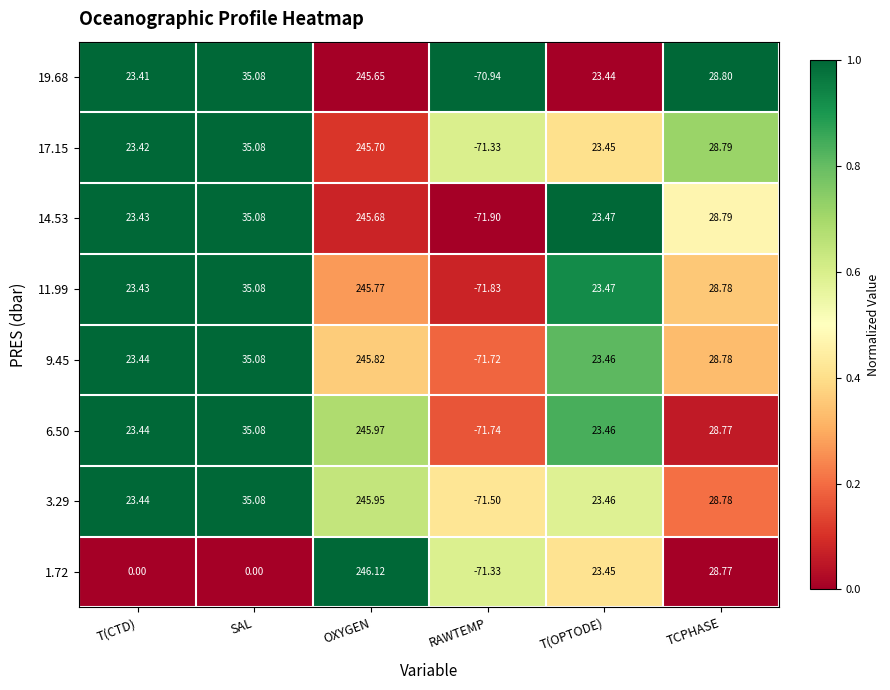

What is the greatest value displayed?

246.1